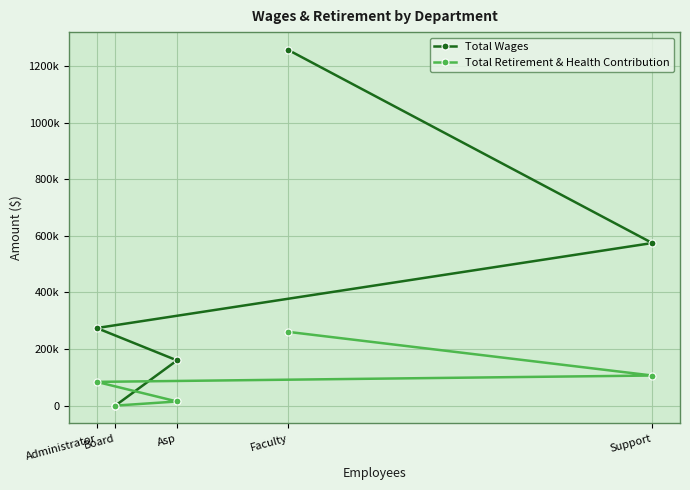

True or false: Total Retirement & Health Contribution has a value of 6968 at Asp.

False